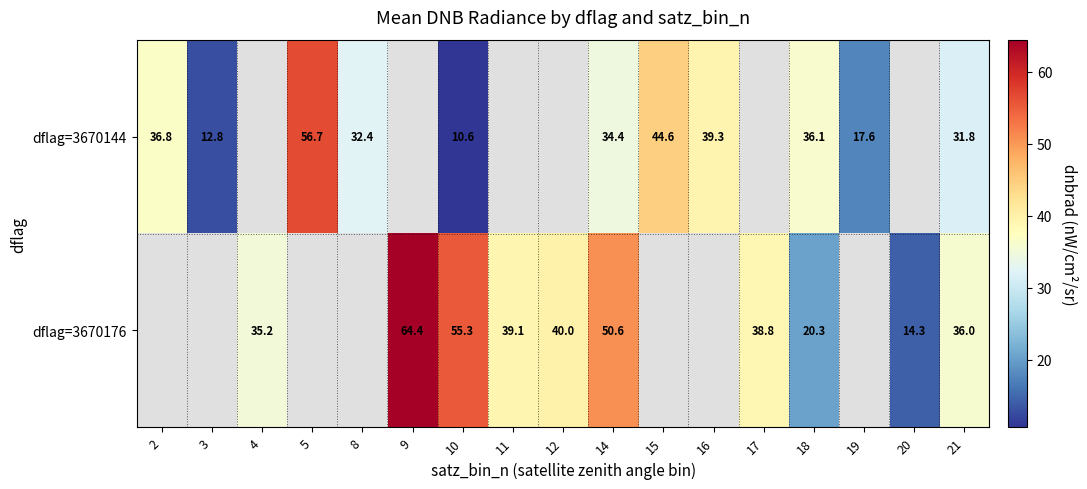

What is the greatest value displayed?

64.4